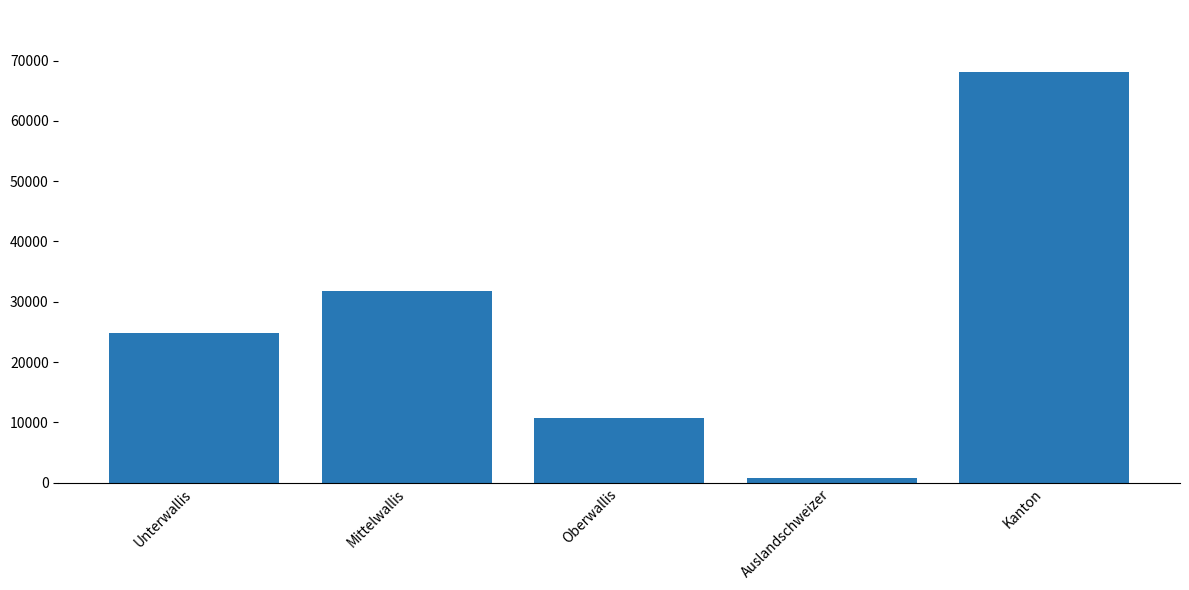

What is the sum of all values?

136300